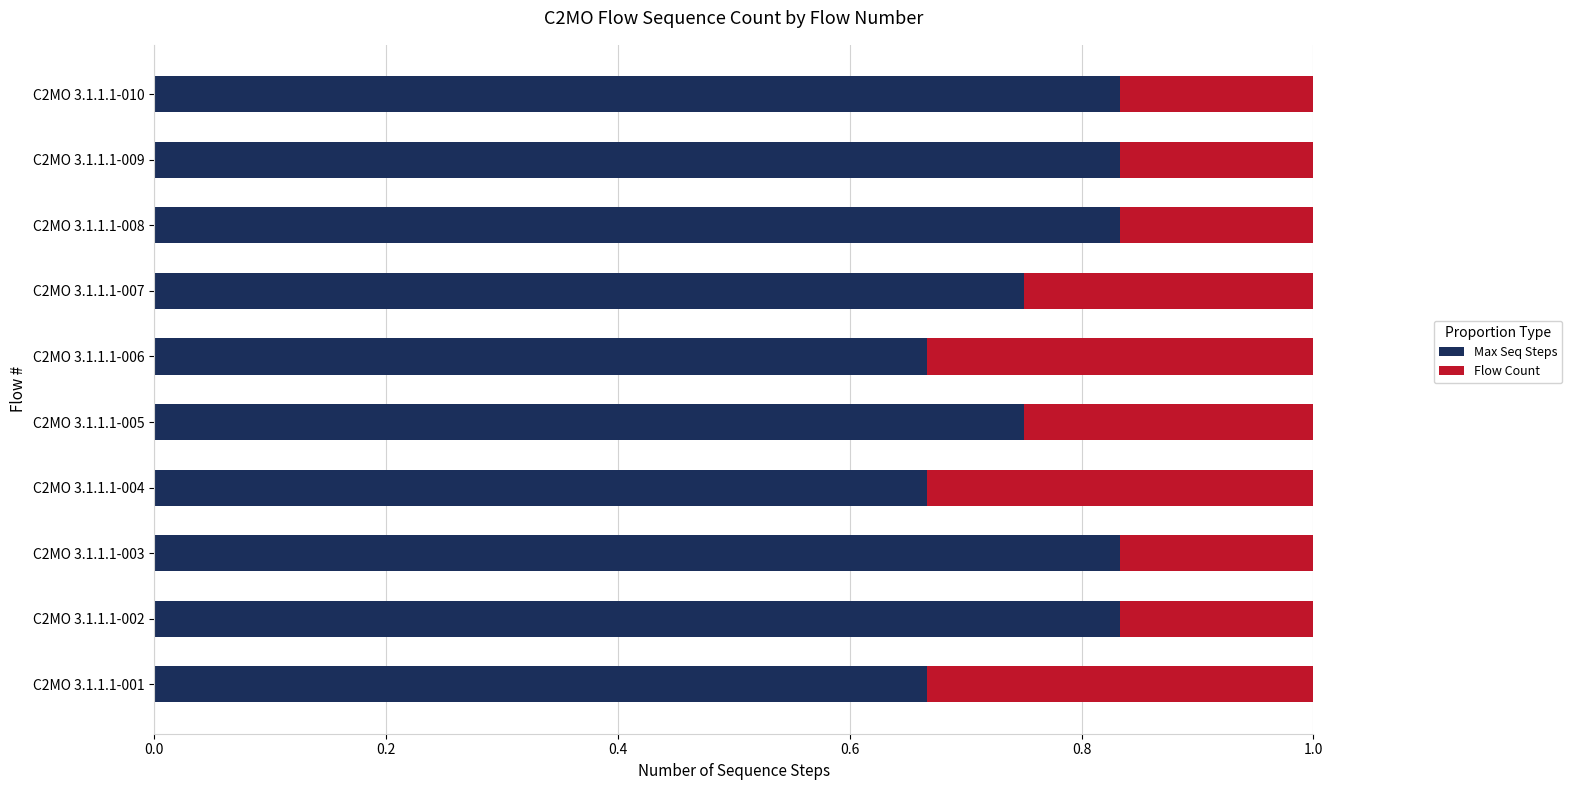

The Max Seq Steps series shows 1.0 at C2MO 3.1.1.1-006. True or false?

False